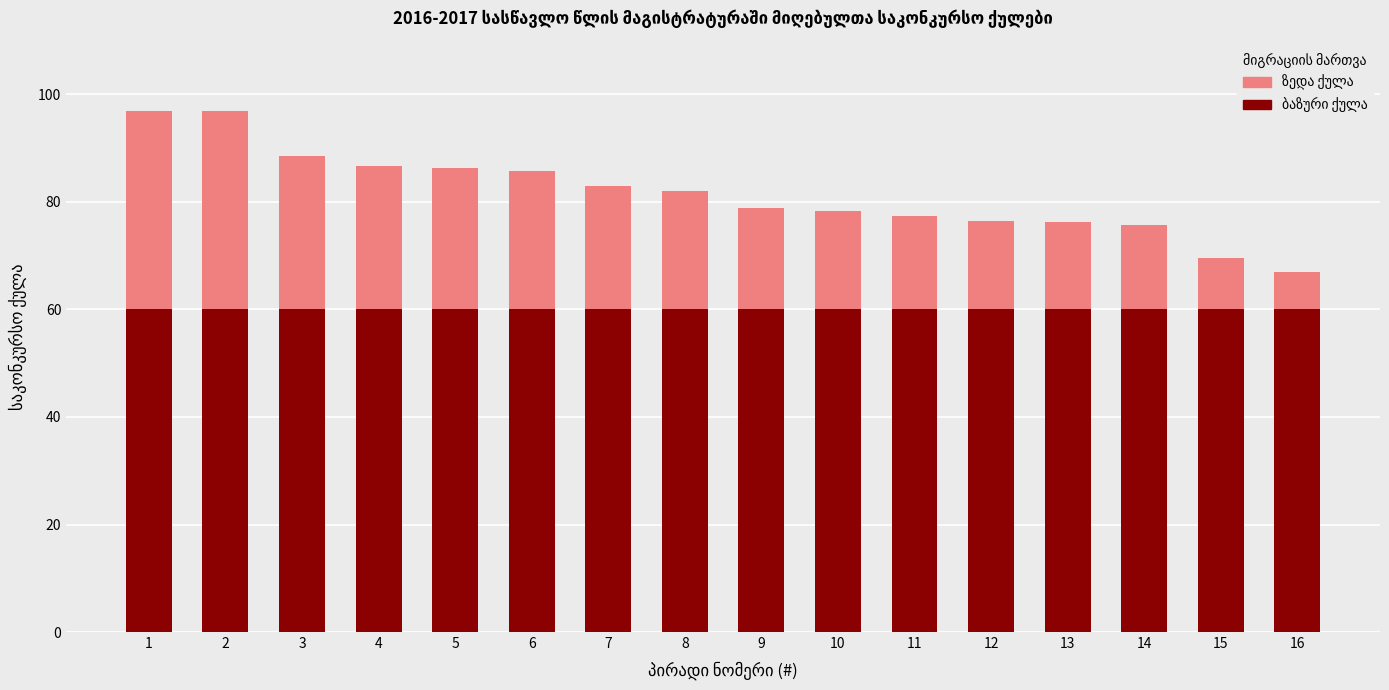

What is the total value across all series at 4?

86.6